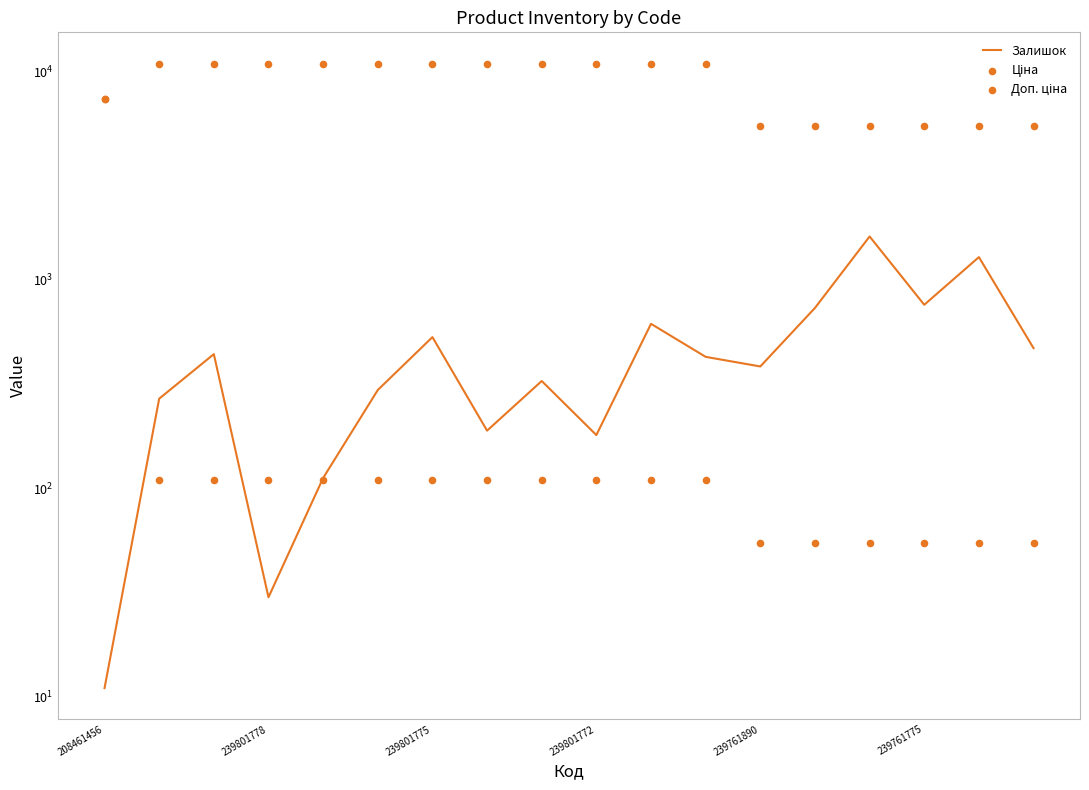

Which series reaches the minimum Y coordinate?

Залишок